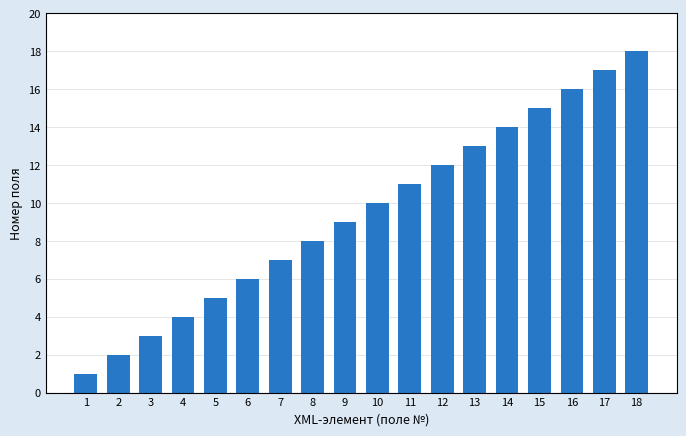

At which category does the chart reach its peak across all series?

18